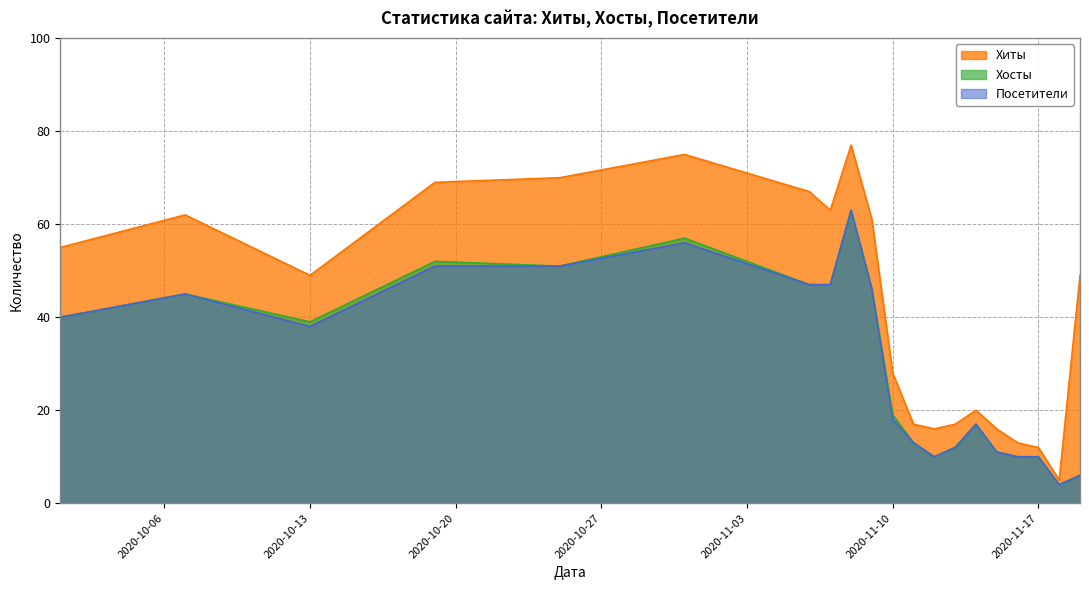

How many data points in Посетители are less than 38?

10